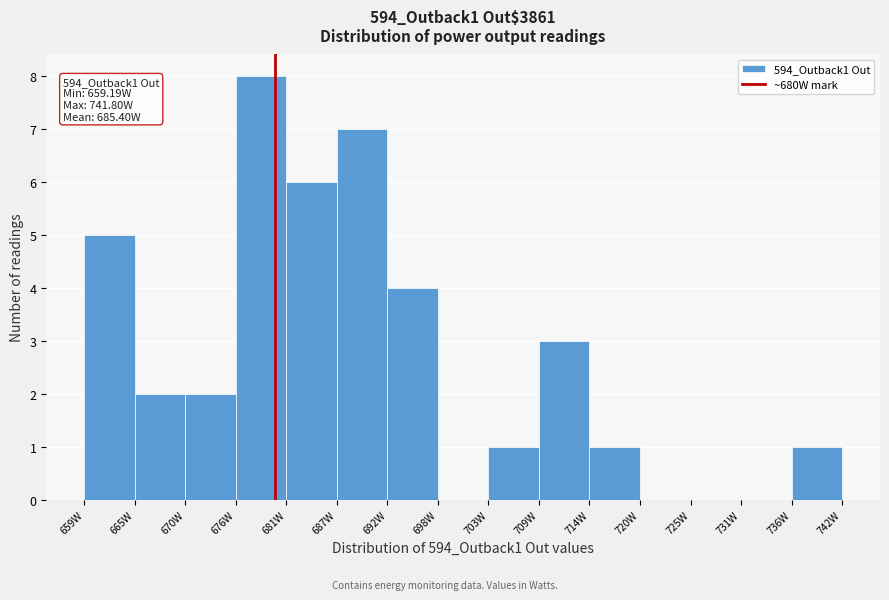

Which range on the x-axis has the tallest bar?

676 to 681